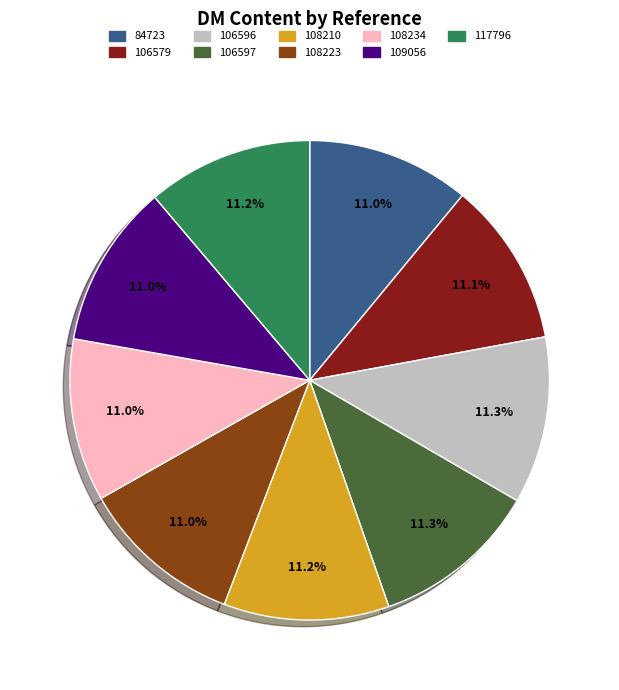

Does 106596 account for over 50% of the chart?

No